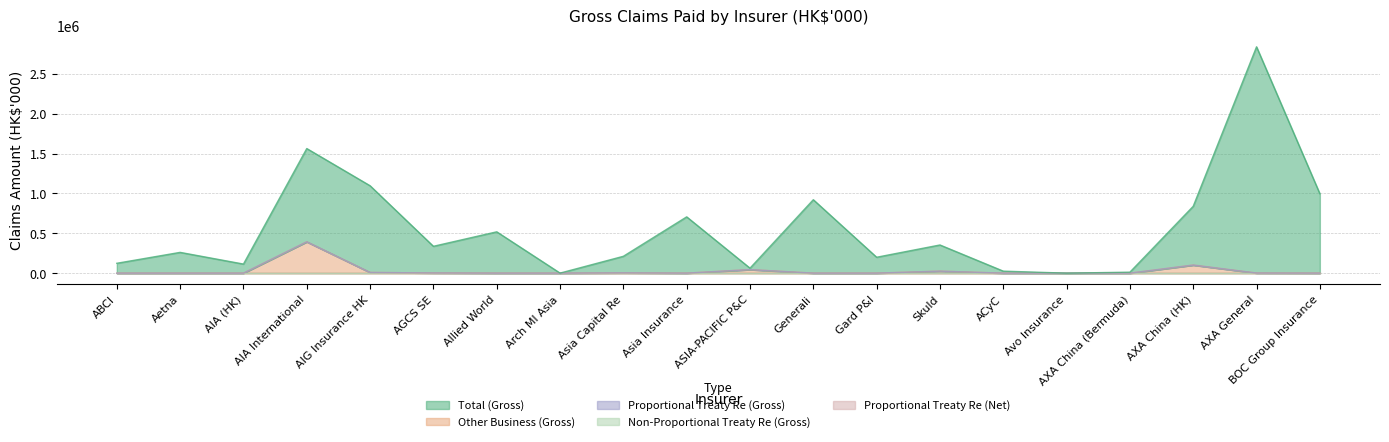

Where is the first local minimum for Other Business (Gross)?

Asia Insurance